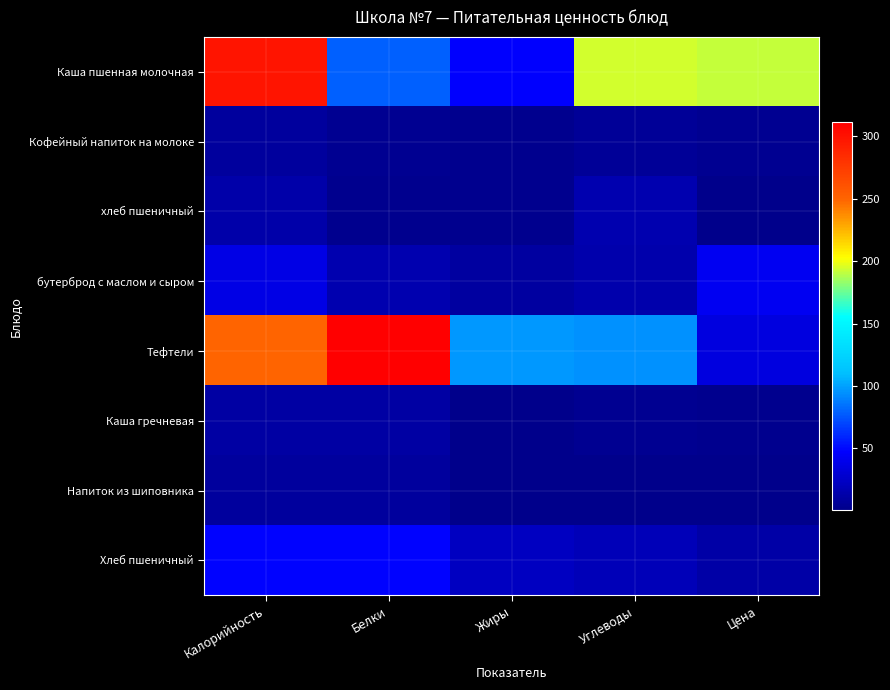

What is the greatest value displayed?

311.6